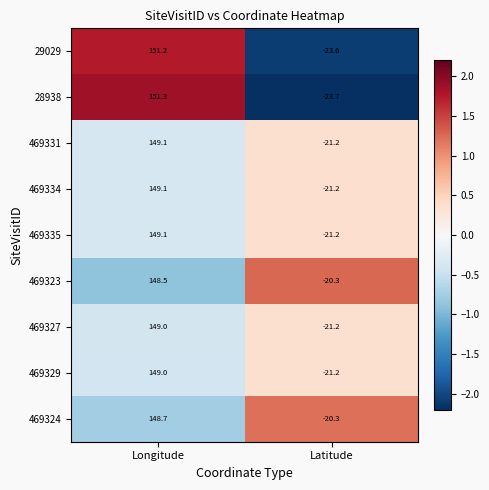

How many distinct data groups are displayed?

9